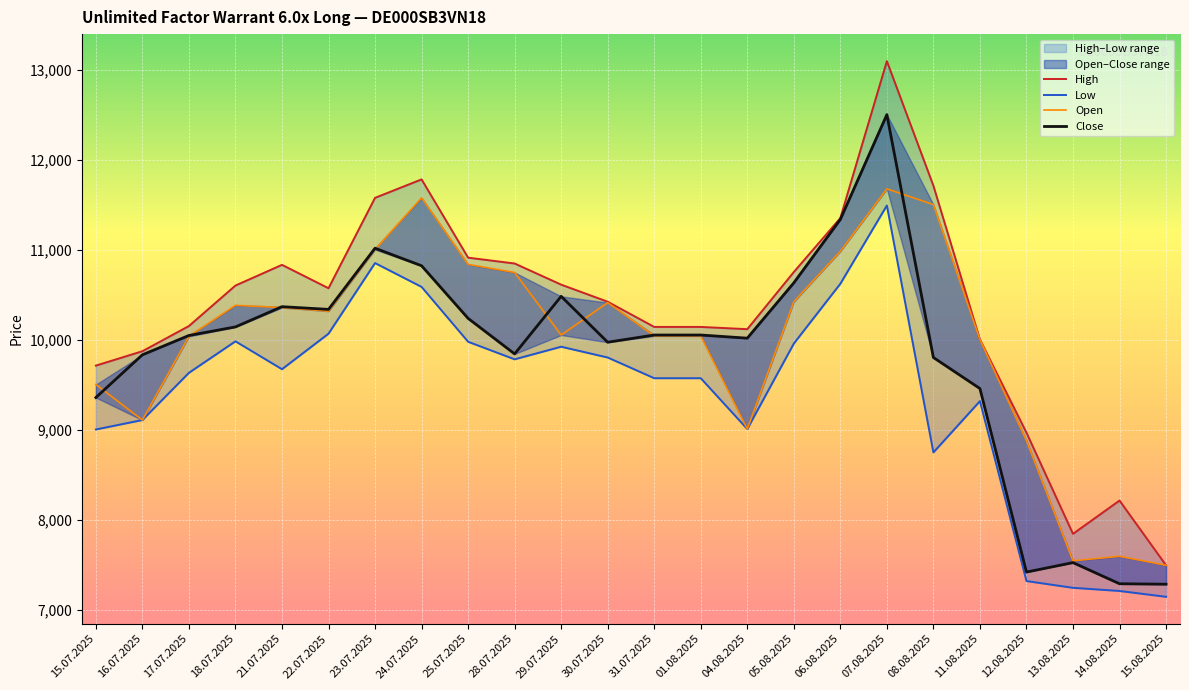

What is the sum of all Low values?

225650